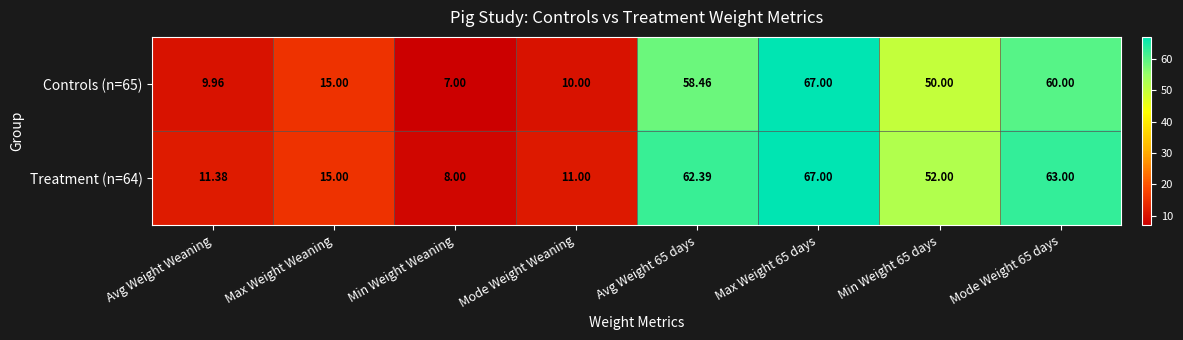

Is the value of Treatment (n=64) at Avg Weight Weaning greater than the value of Controls (n=65) at Max Weight Weaning?

No